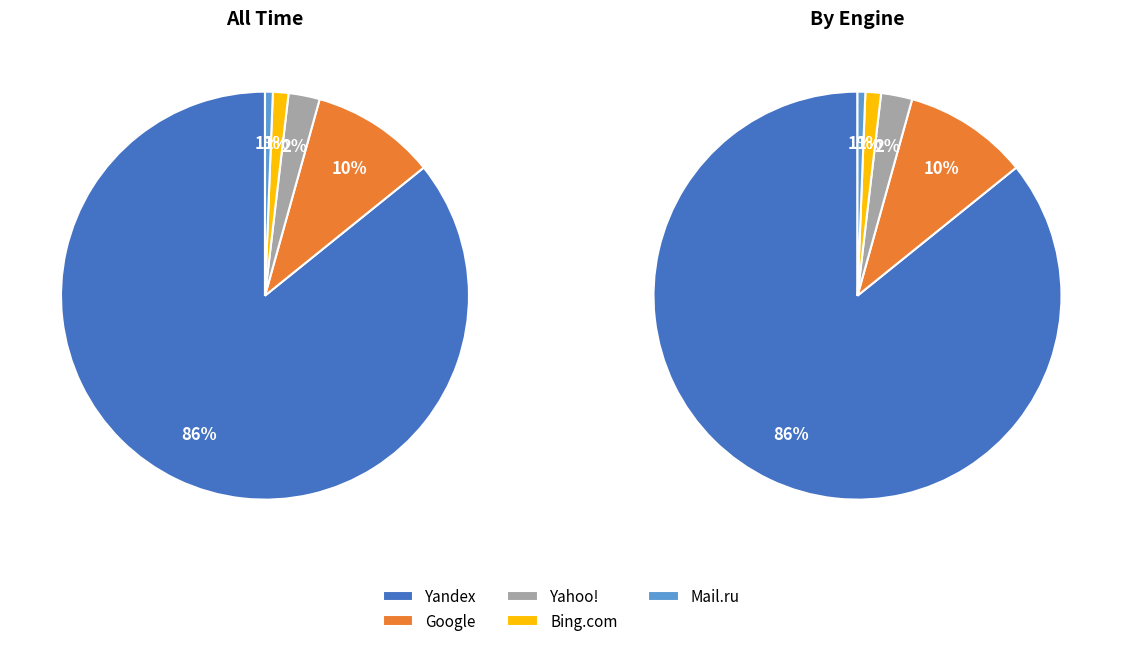

What is the ratio of the value at Yahoo! to the value at Mail.ru?

4.0